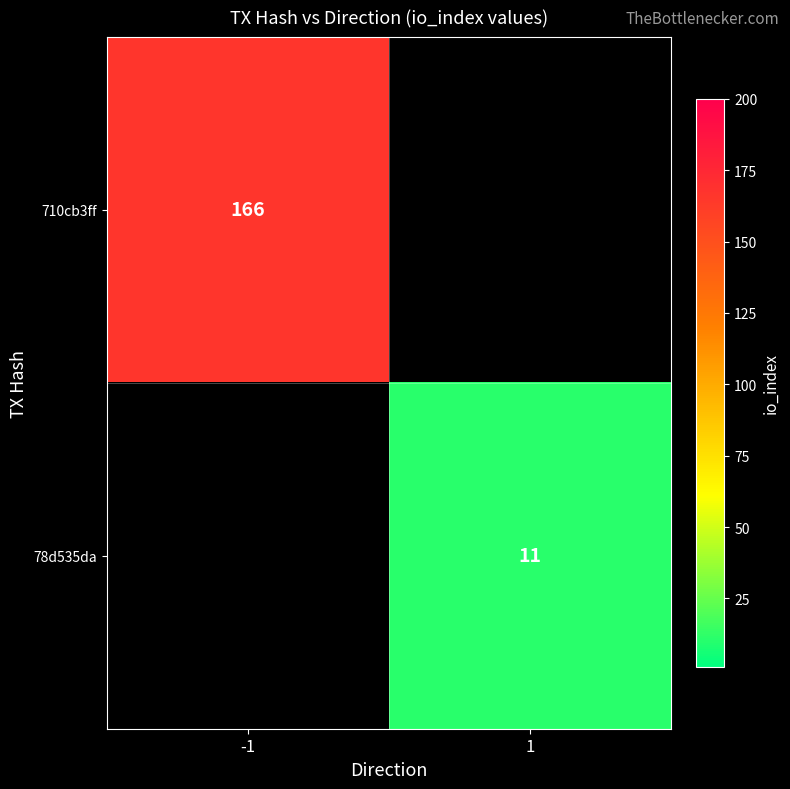

The value of 710cb3ff at -1 is 166. True or false?

True